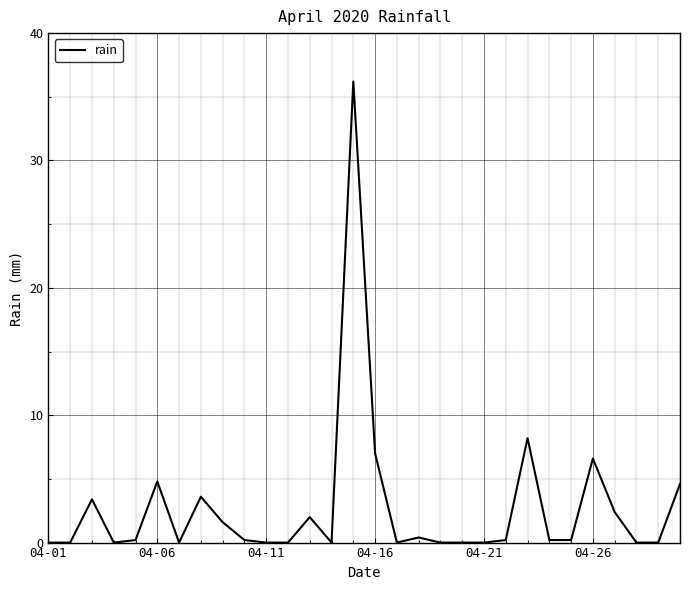

What is the average value?

2.7